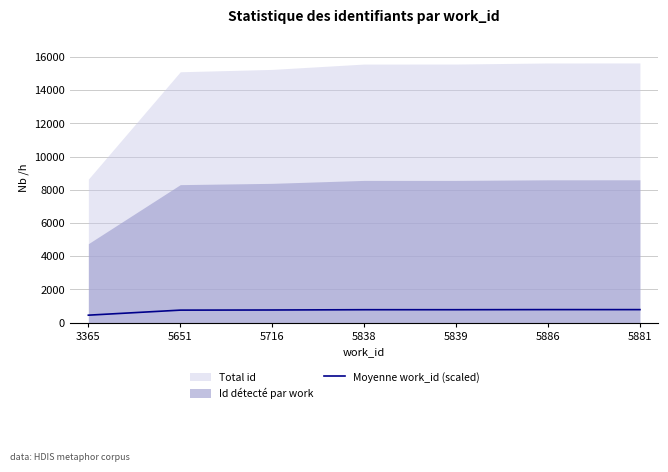

What is the highest value of the Moyenne work_id (scaled) series?

781.7